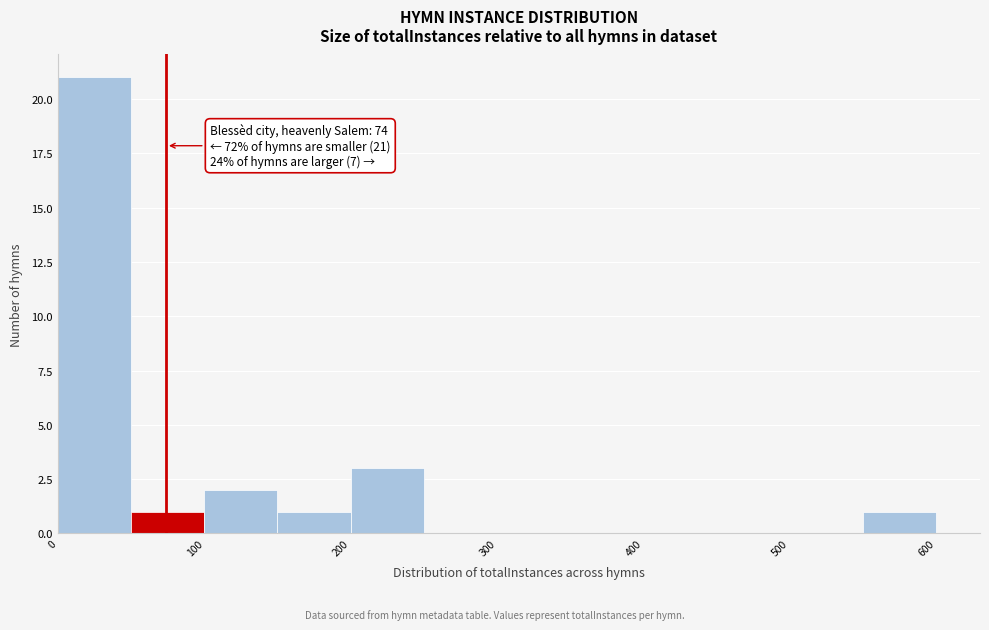

Over which range of the x-axis is the bar tallest?

0 to 50